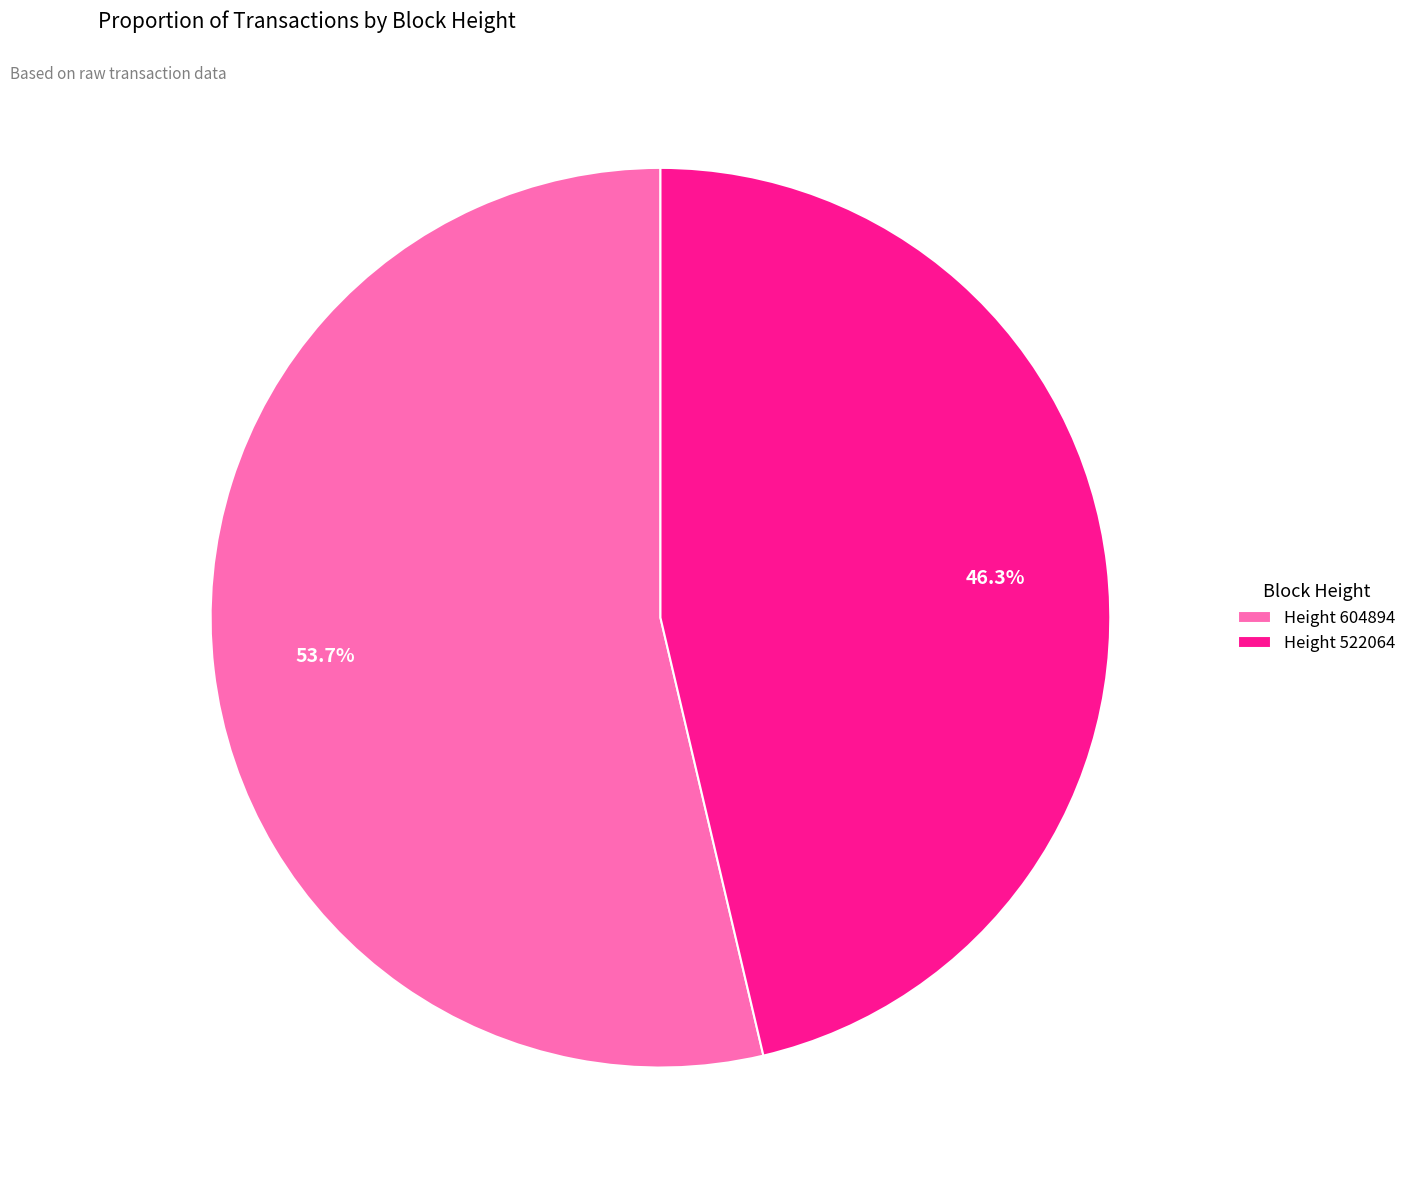

To the nearest percent, what is the average slice percentage?

50%